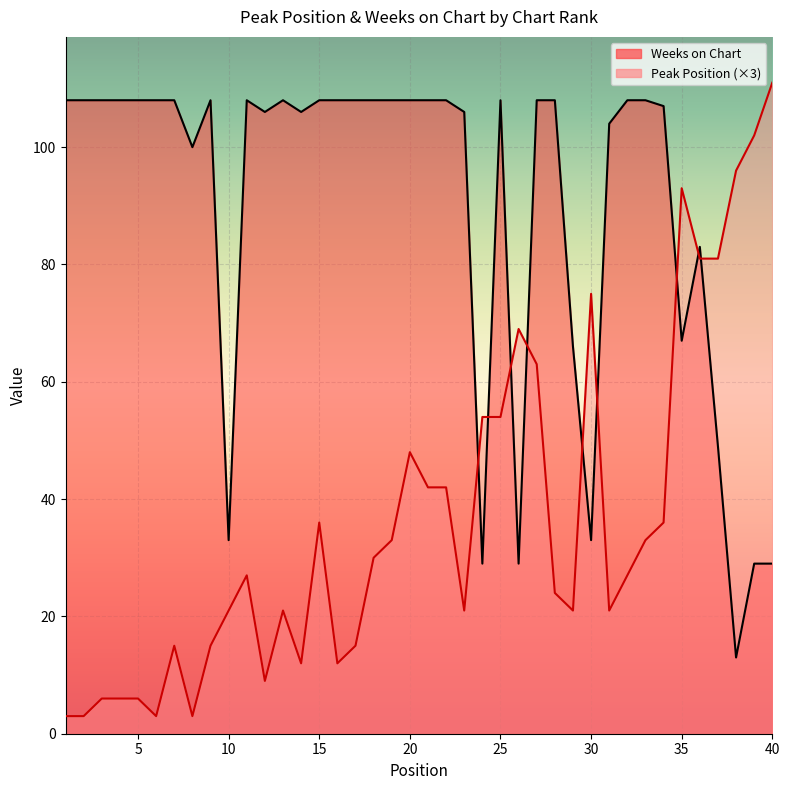

At which category does Peak Position reach its first local valley?

6